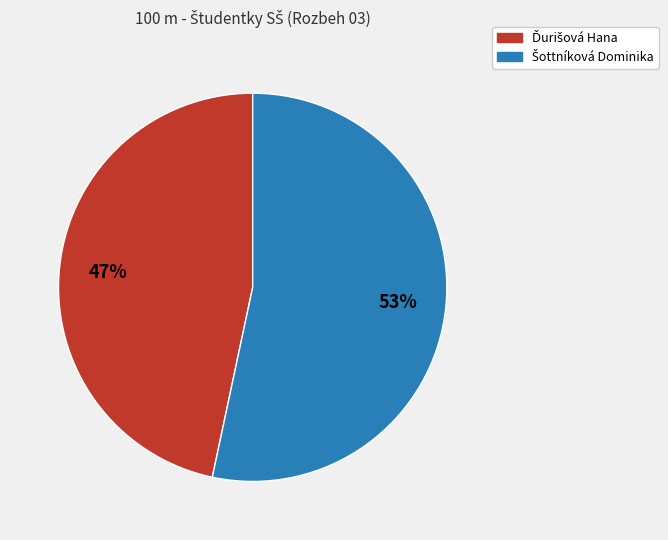

How many segments does this pie chart have?

2